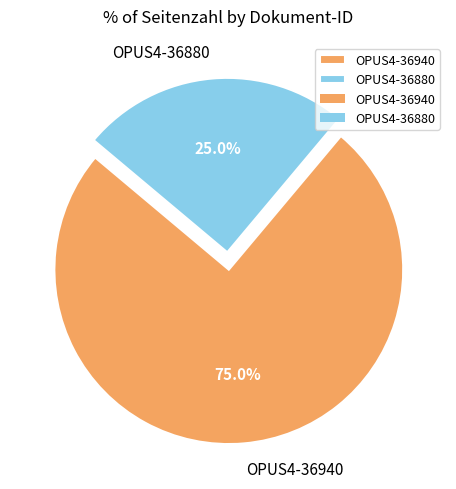

The OPUS4-36880 slice represents 10% of the pie. True or false?

False